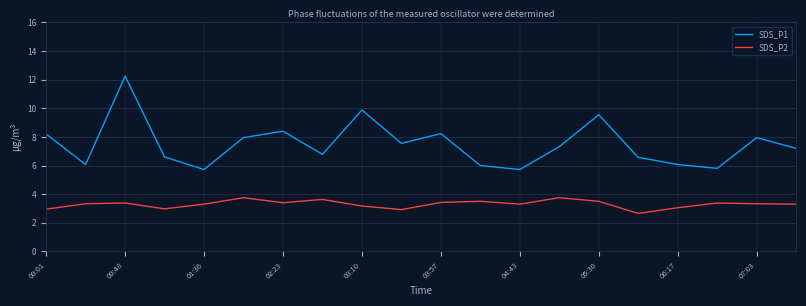

Which series has the largest total across all categories?

SDS_P1